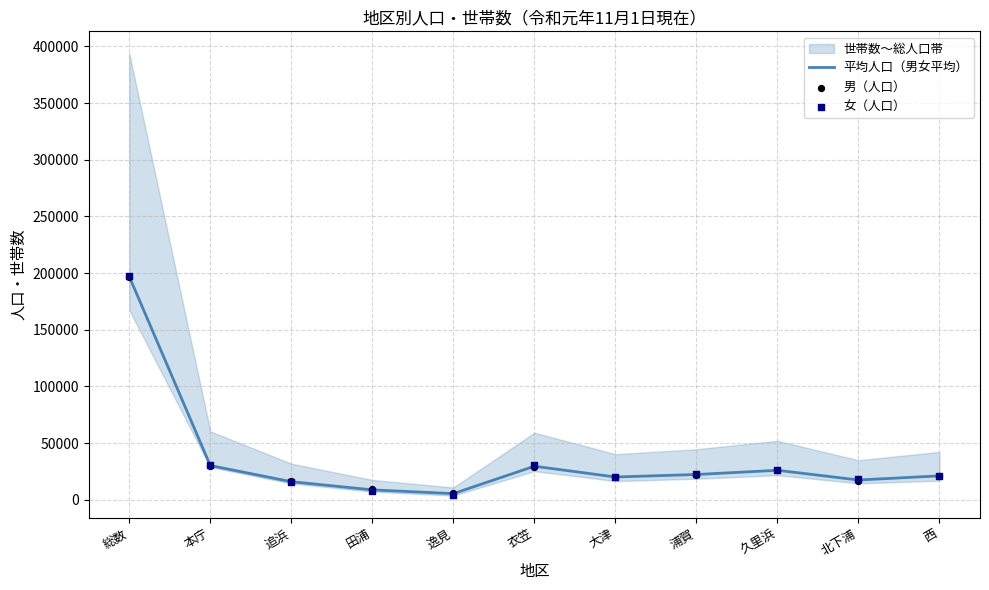

Which series has the widest spread of Y values?

女（人口）